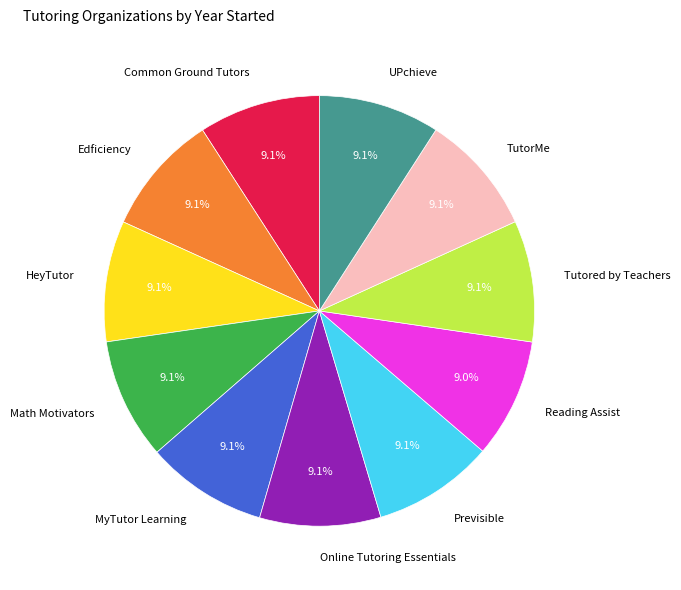

Is there any slice that represents more than half of the pie?

No